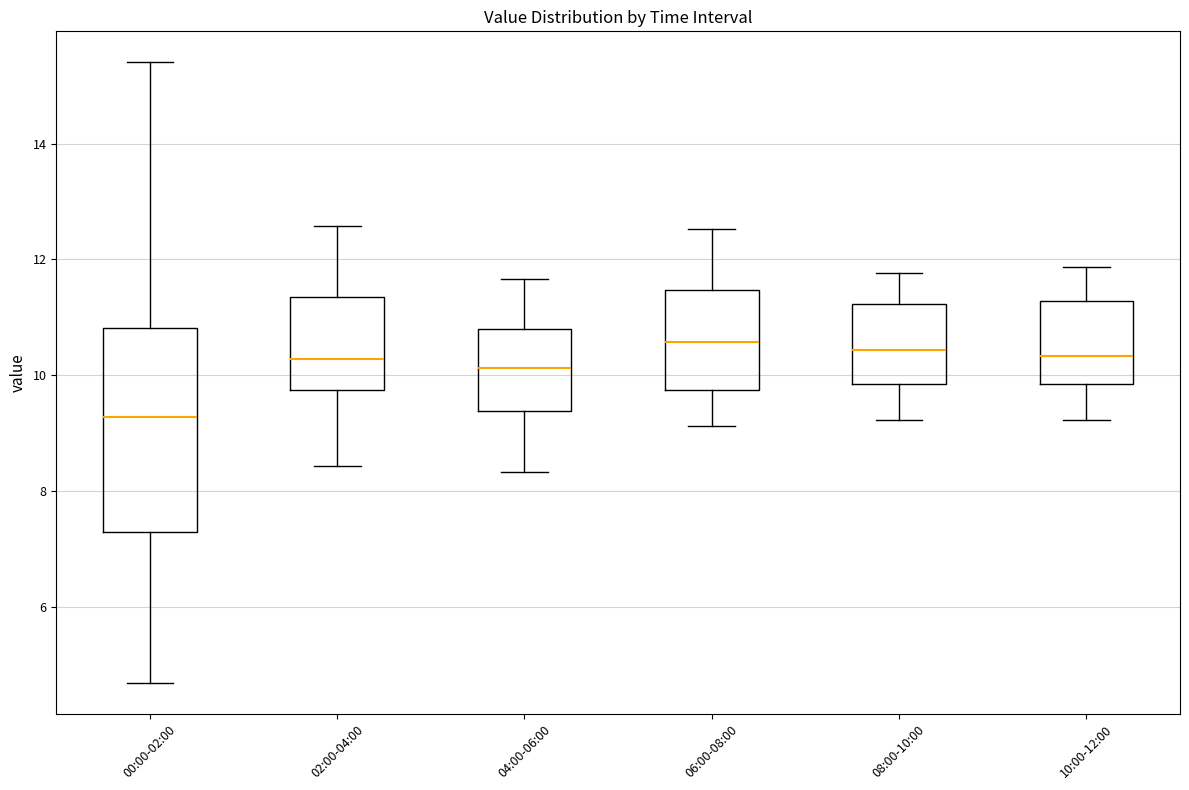

Where does the upper whisker of the box for 00:00-02:00 end on the y-axis? The values are not printed on the chart, so give them approximately, as read against the axis.

15.4